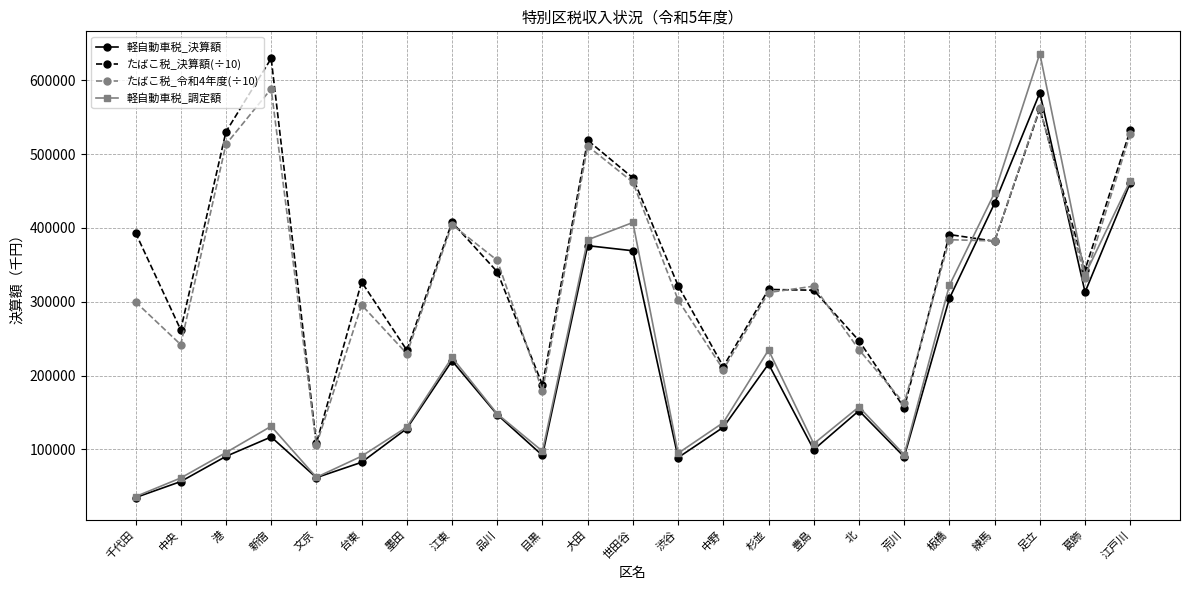

What is the difference between the 軽自動車税_調定額 values at 港 and 品川?

52357.0